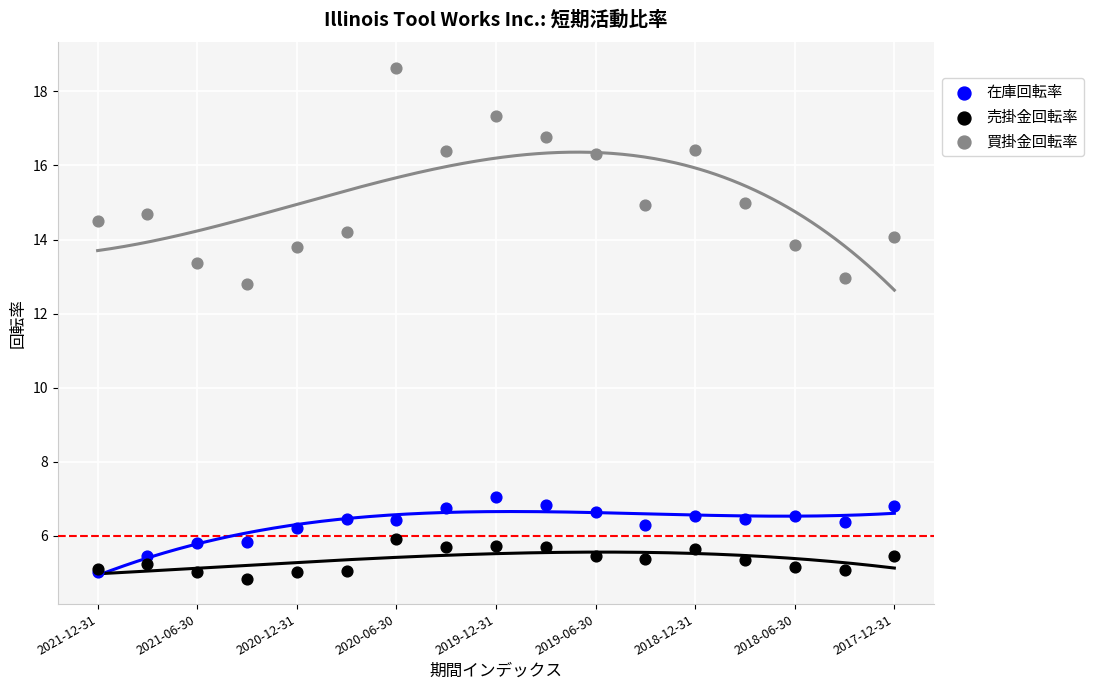

Which series reaches the minimum Y coordinate?

売掛金回転率